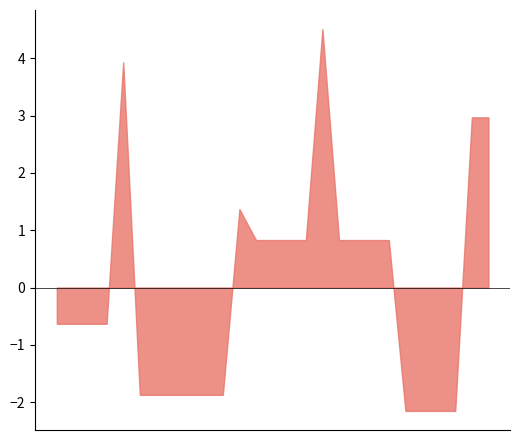

What is the smallest value displayed?

-2.2